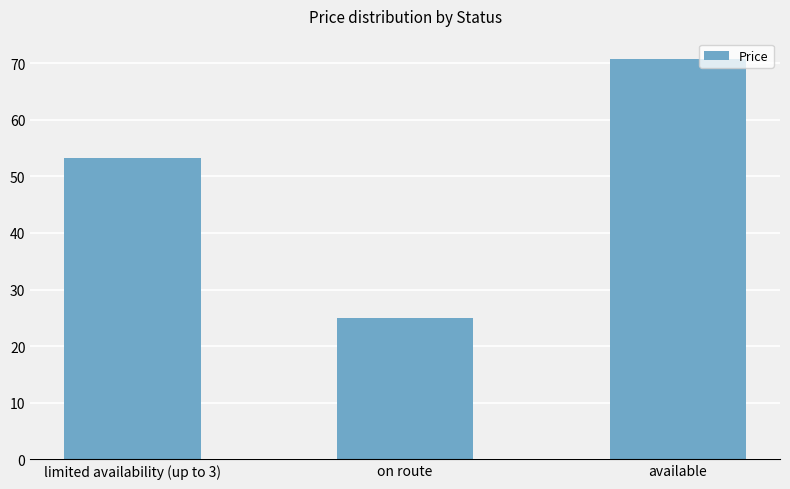

What is the sum of all values?

149.0